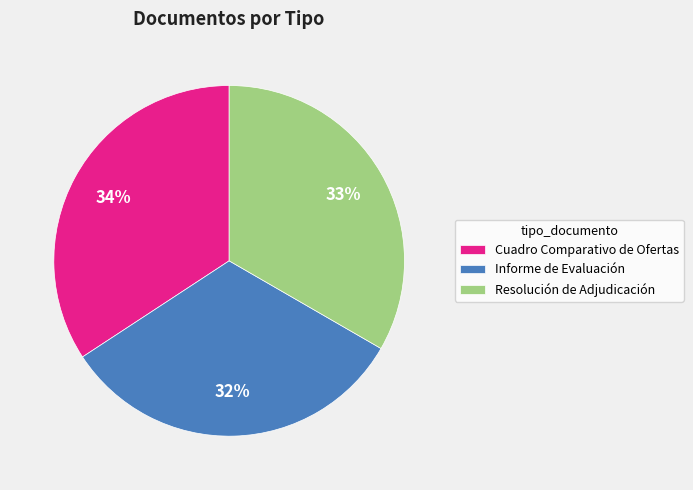

Is it true that Cuadro Comparativo de Ofertas is 39% of the pie?

False